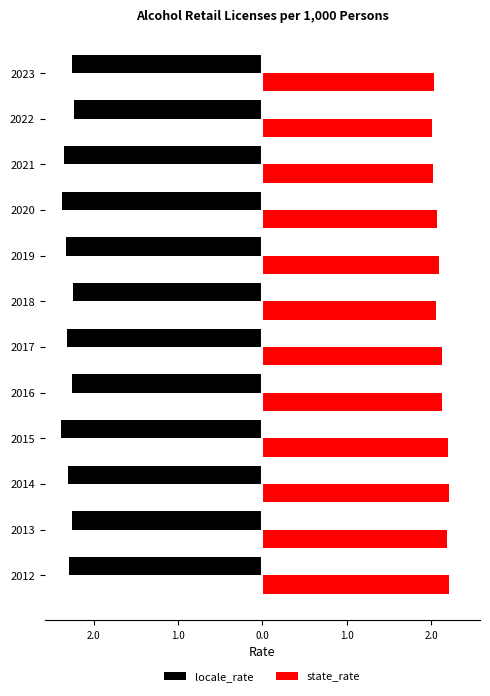

Reading left to right, list all the values displayed in this chart.

locale_rate: -2.3	-2.3	-2.3	-2.4	-2.2	-2.3	-2.2	-2.3	-2.4	-2.4	-2.2	-2.3
state_rate: 2.2	2.2	2.2	2.2	2.1	2.1	2.1	2.1	2.1	2.0	2.0	2.0